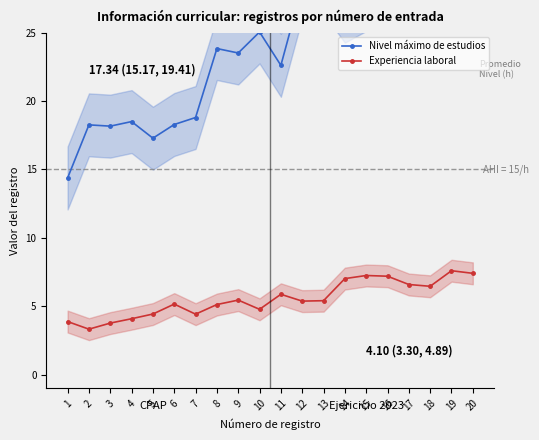

Rank the series by their average value, from lowest to highest.

Experiencia laboral, Nivel máximo de estudios